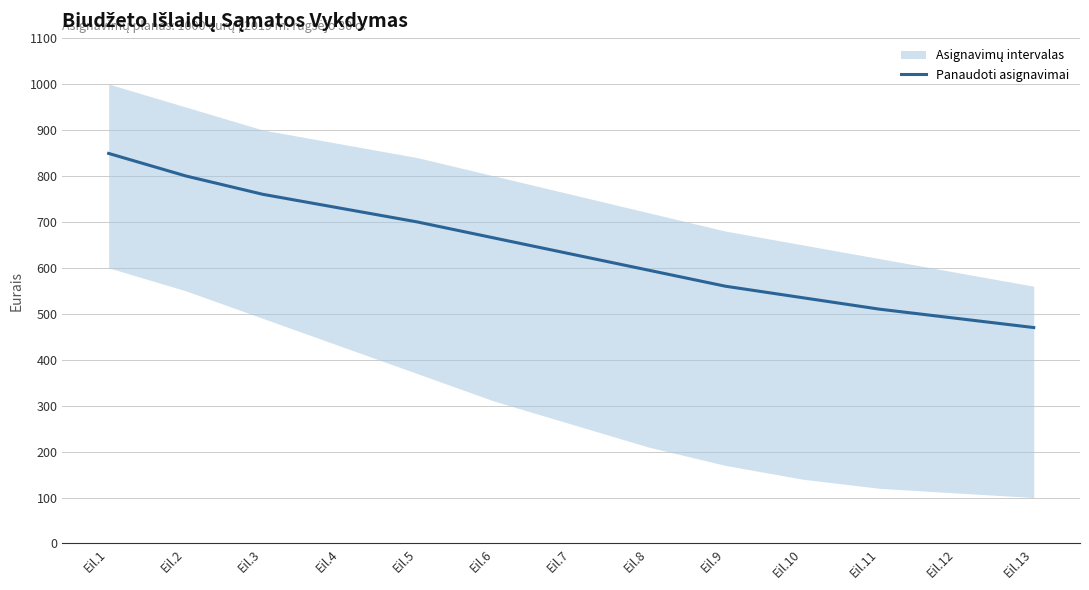

Reading left to right, extract all data points from this chart.

Eil.1=849	Eil.2=800	Eil.3=760	Eil.4=730	Eil.5=700	Eil.6=665	Eil.7=630	Eil.8=595	Eil.9=560	Eil.10=535	Eil.11=510	Eil.12=490	Eil.13=470